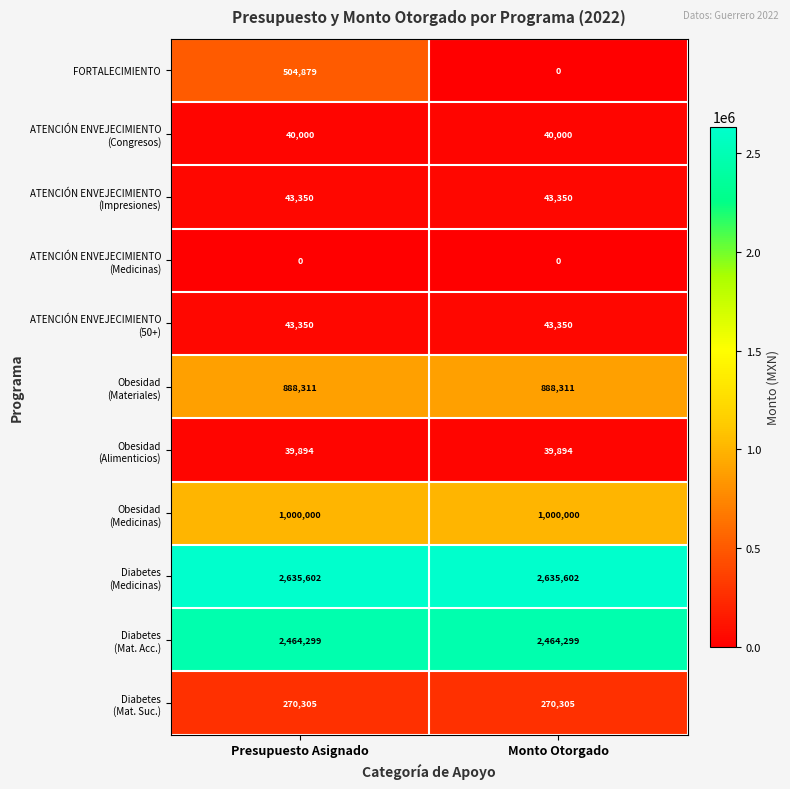

At which category is the sum across all series the highest?

Presupuesto Asignado